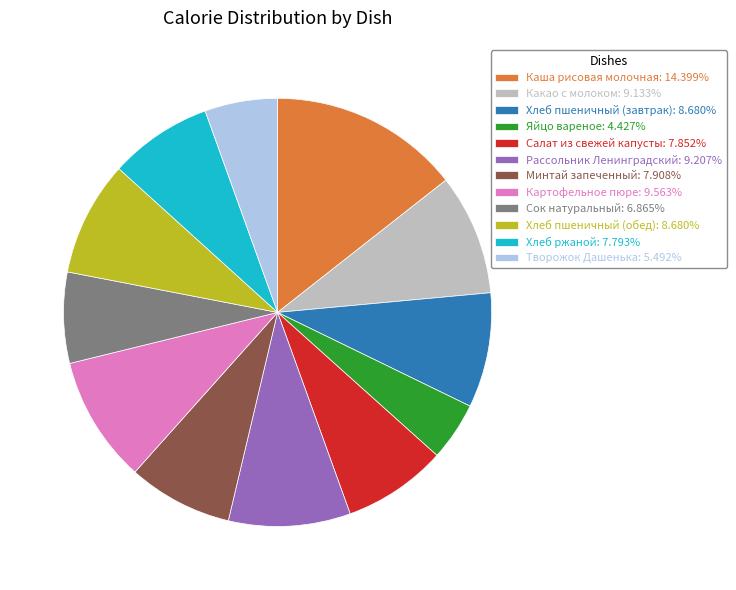

Which slice is the smallest?

Яйцо вареное